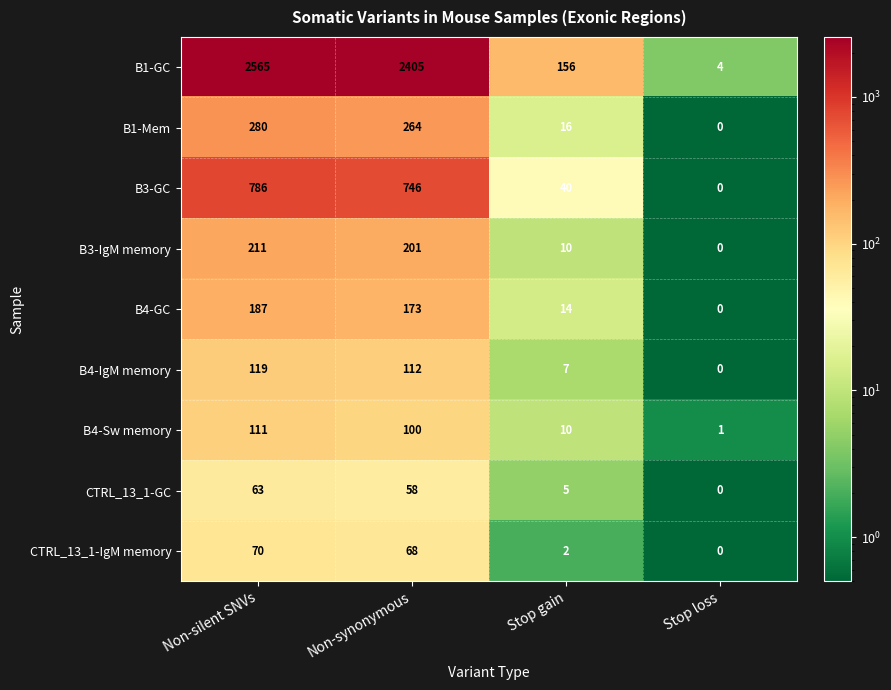

What is the average value of the CTRL_13_1-IgM memory series?

35